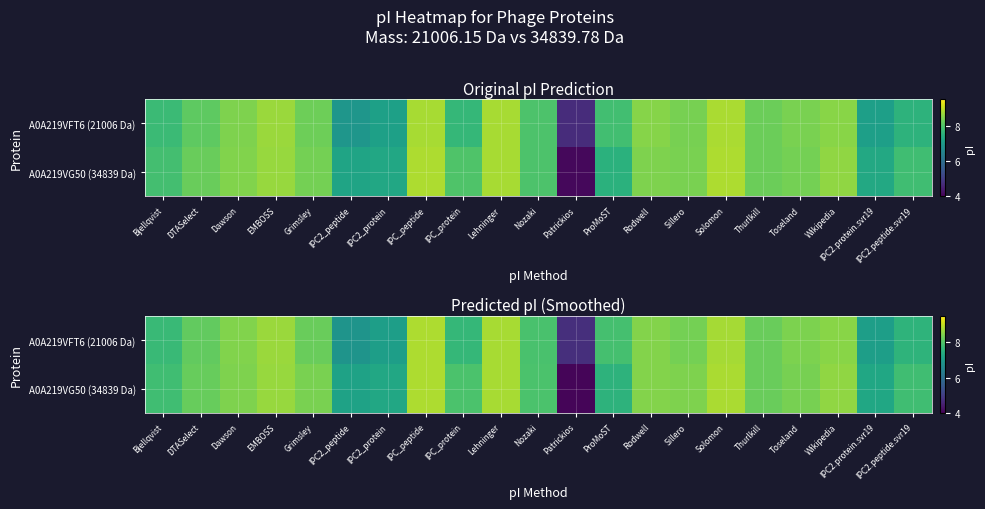

Which has a higher value, IPC_protein or DTASelect?

DTASelect